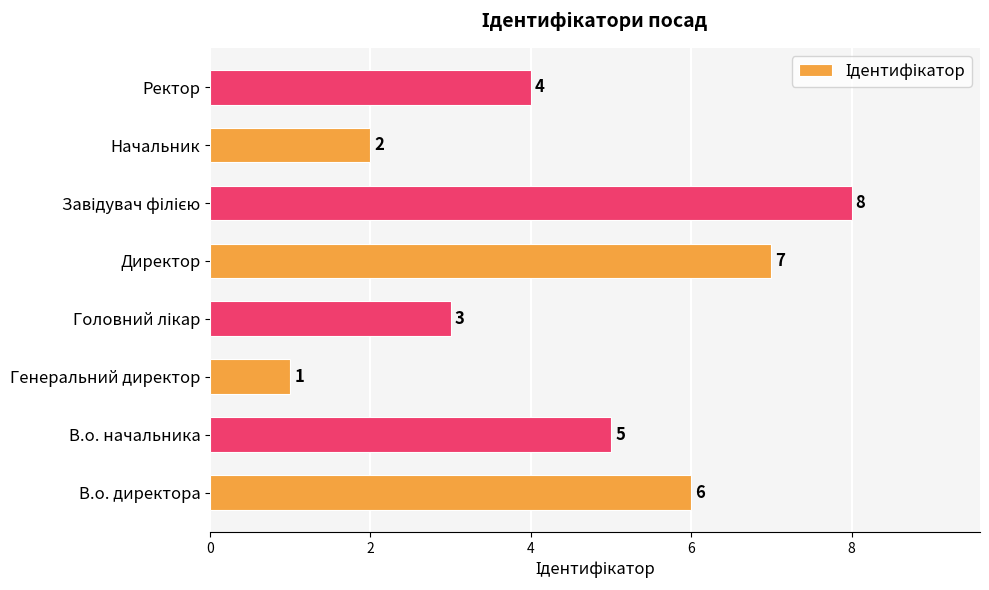

What is the difference between the maximum and second lowest values?

6